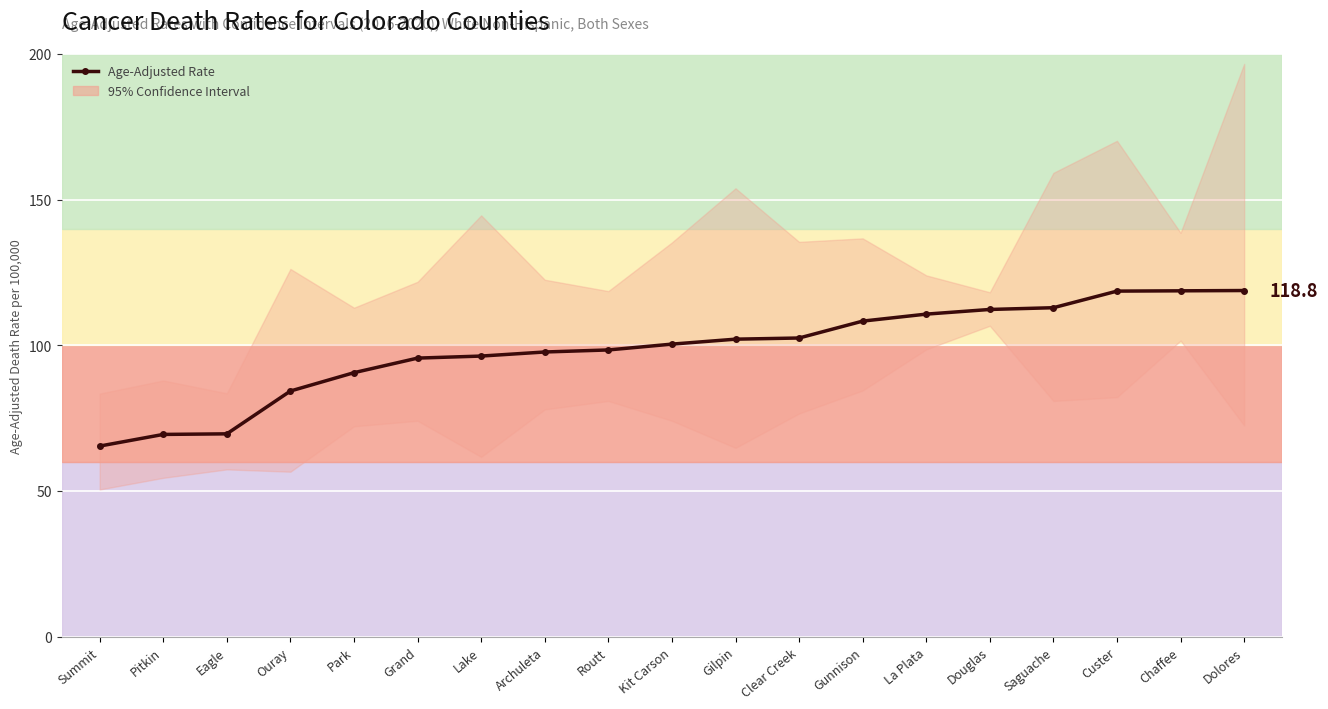

What is the approximate value at Saguache?

112.9